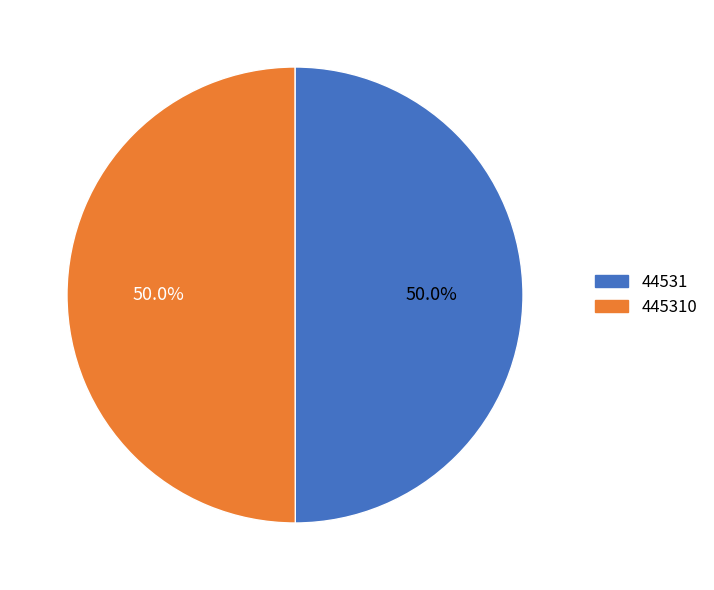

Count the number of slices in the pie.

2